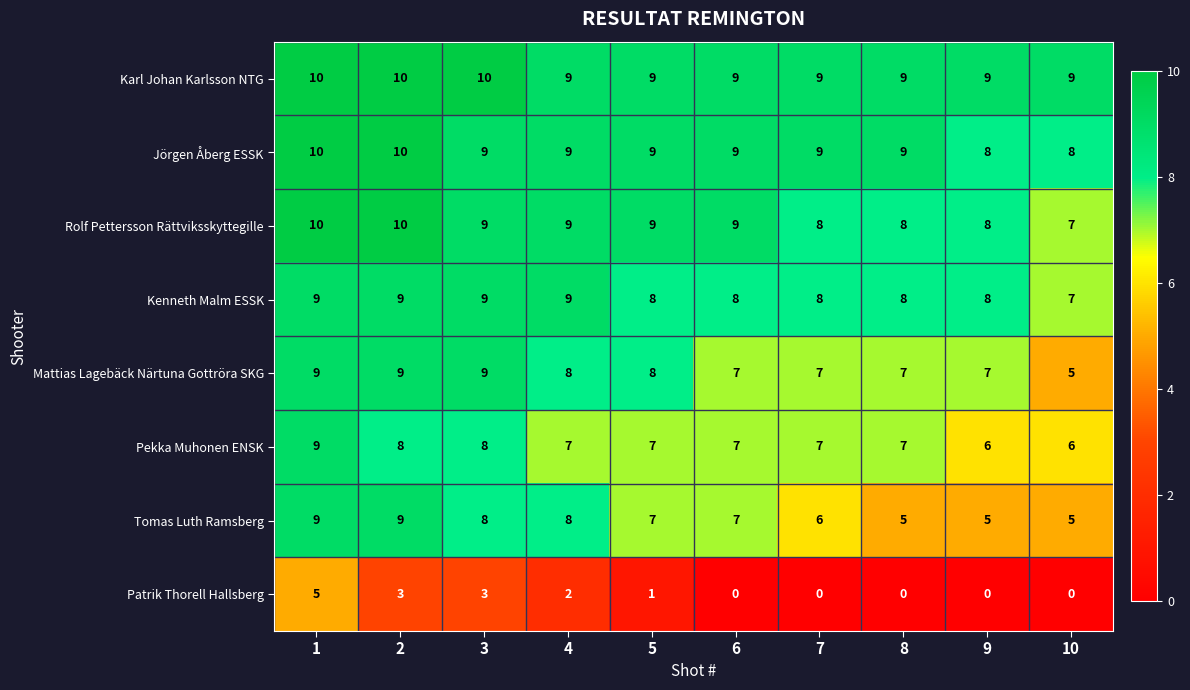

The value of Pekka Muhonen ENSK at 6 is 7. True or false?

True